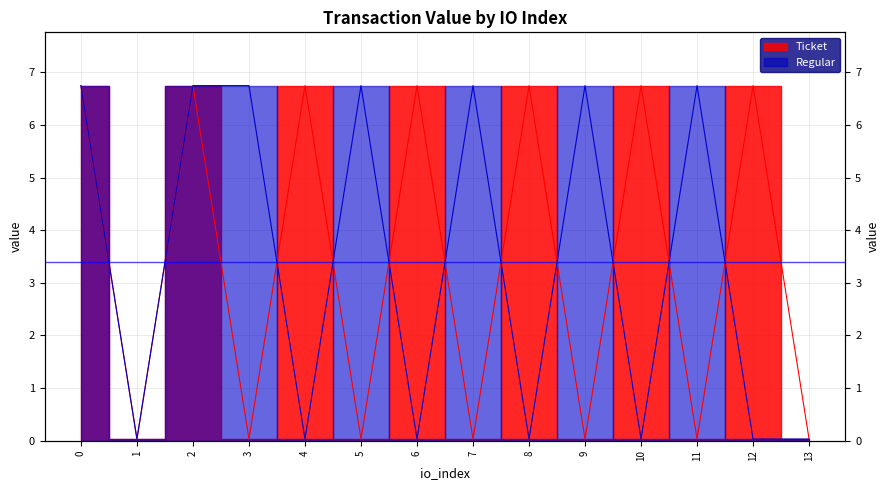

How many times do Ticket and Regular cross each other?

9